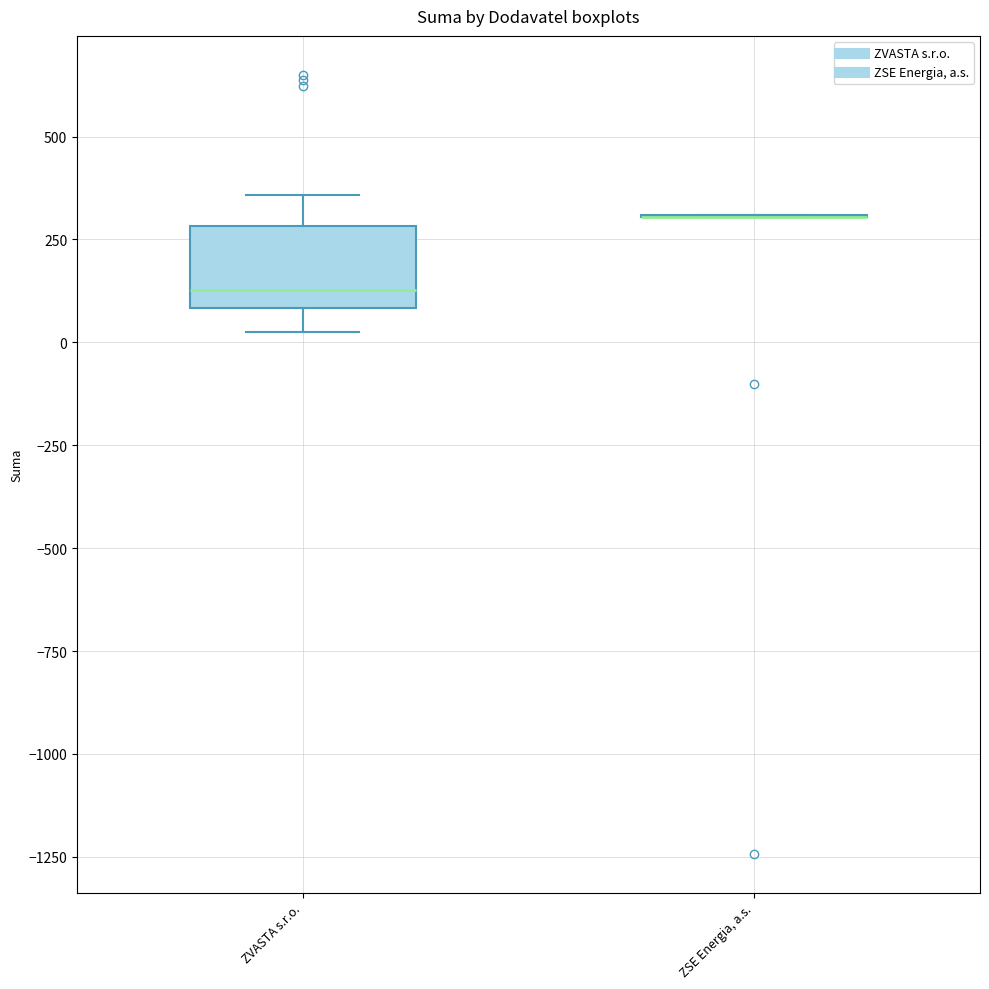

Reading left to right, read every box against the y-axis: the position of its median line, the range the box covers, and the ends of its whiskers. The values are not printed on the chart, so give them approximately, as read against the axis.

ZVASTA s.r.o.: median 150, box 100 to 300, whiskers 0 to 350
ZSE Energia, a.s.: box collapsed to a line at 300, whiskers 300 to 300